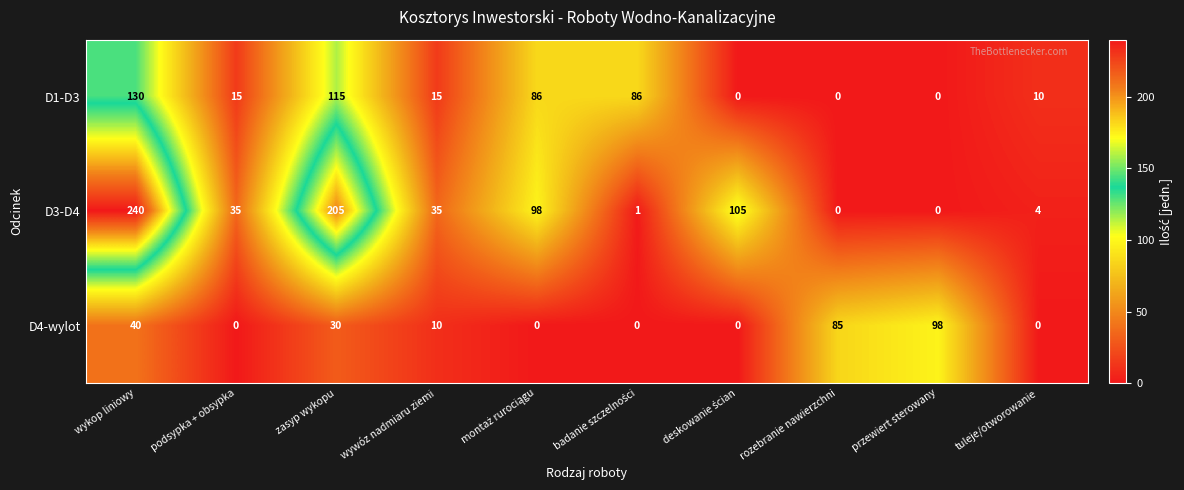

Reading left to right, what are all the values shown in this chart?

D1-D3: 130	15	115	15	86	86	0	0	0	10
D3-D4: 240	35	205	35	98	1	105	0	0	4
D4-wylot: 40	0	30	10	0	0	0	85	98	0